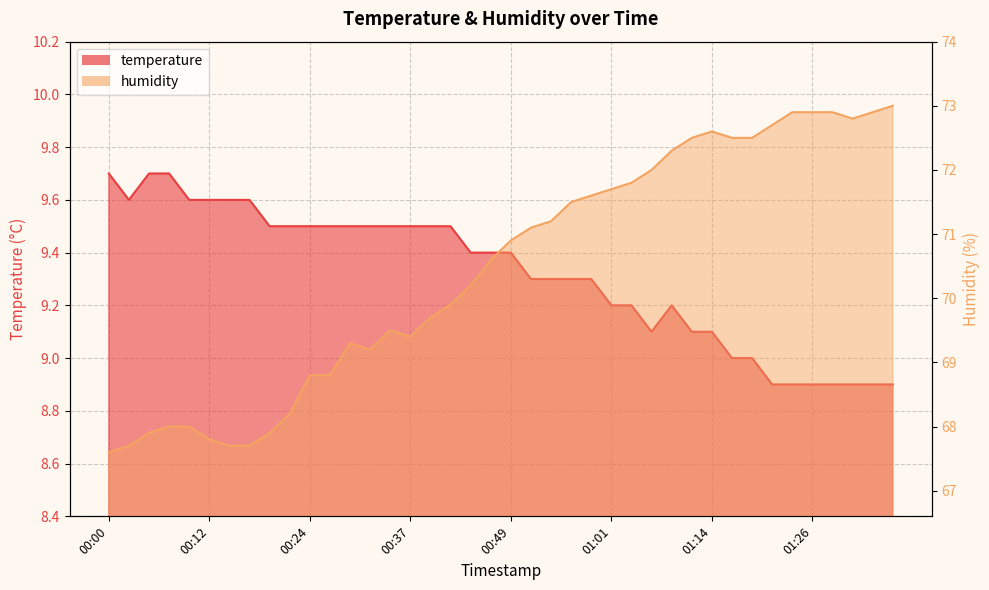

Reading left to right, extract all data points from this chart.

temperature: 00:00=9.7	00:02=9.6	00:05=9.7	00:07=9.7	00:10=9.6	00:12=9.6	00:15=9.6	00:17=9.6	00:20=9.5	00:22=9.5	00:24=9.5	00:27=9.5	00:29=9.5	00:32=9.5	00:34=9.5	00:37=9.5	00:39=9.5	00:42=9.5	00:44=9.4	00:46=9.4	00:49=9.4	00:51=9.3	00:54=9.3	00:56=9.3	00:59=9.3	01:01=9.2	01:04=9.2	01:06=9.1	01:09=9.2	01:11=9.1	01:14=9.1	01:16=9.0	01:18=9.0	01:21=8.9	01:23=8.9	01:26=8.9	01:28=8.9	01:31=8.9	01:33=8.9	01:36=8.9
humidity: 00:00=67.6	00:02=67.7	00:05=67.9	00:07=68.0	00:10=68.0	00:12=67.8	00:15=67.7	00:17=67.7	00:20=67.9	00:22=68.2	00:24=68.8	00:27=68.8	00:29=69.3	00:32=69.2	00:34=69.5	00:37=69.4	00:39=69.7	00:42=69.9	00:44=70.2	00:46=70.6	00:49=70.9	00:51=71.1	00:54=71.2	00:56=71.5	00:59=71.6	01:01=71.7	01:04=71.8	01:06=72.0	01:09=72.3	01:11=72.5	01:14=72.6	01:16=72.5	01:18=72.5	01:21=72.7	01:23=72.9	01:26=72.9	01:28=72.9	01:31=72.8	01:33=72.9	01:36=73.0